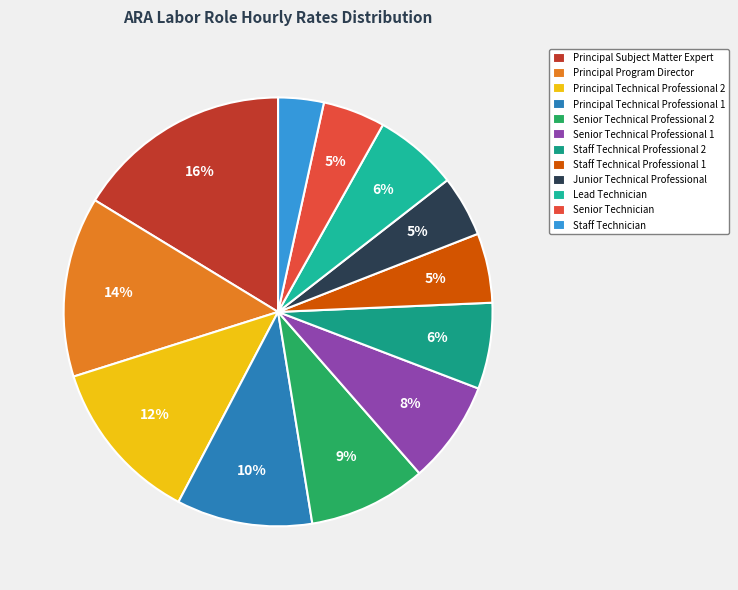

Count the number of slices in the pie.

12